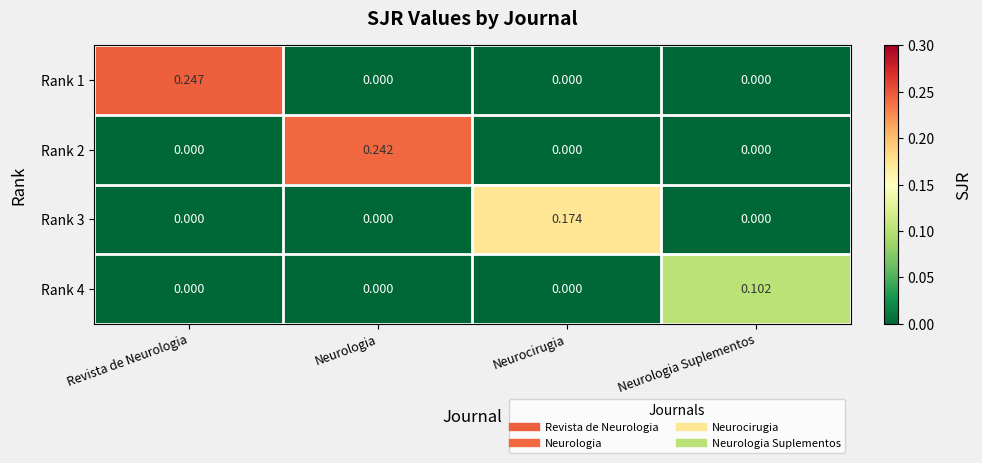

Which label corresponds to the largest value in the chart?

Revista de Neurologia